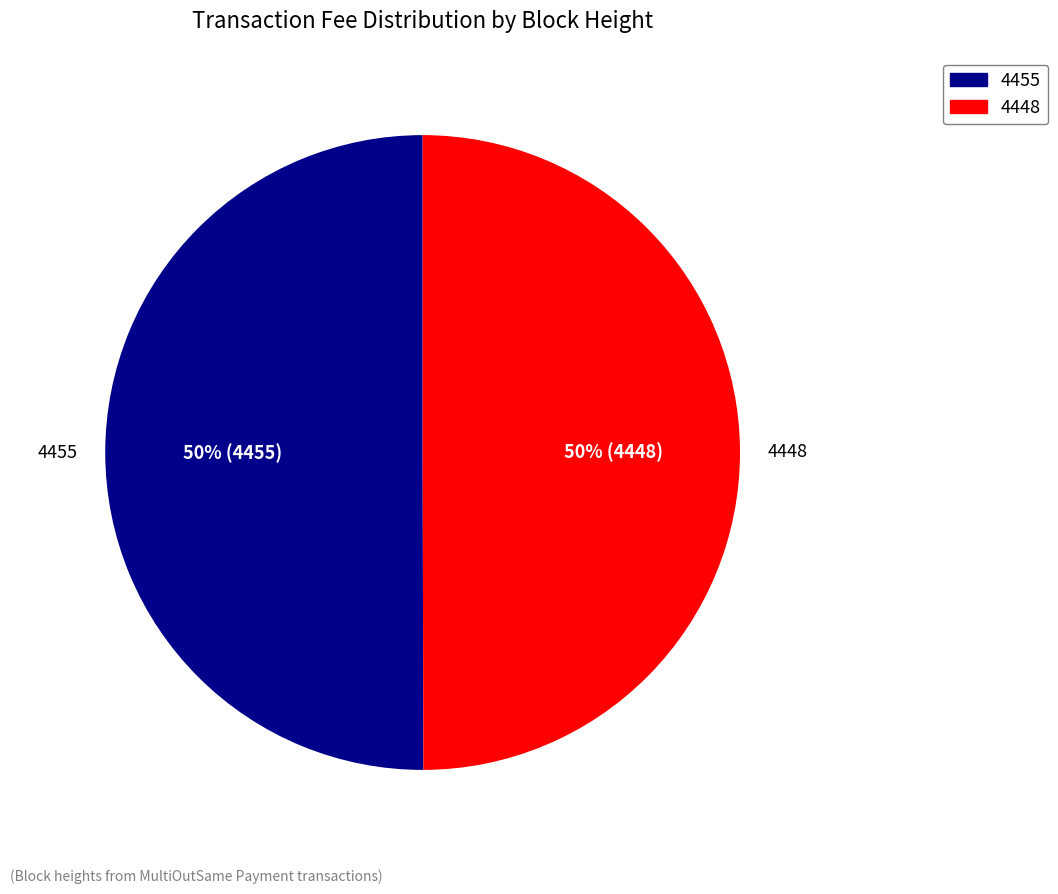

The 4448 slice represents 37% of the pie. True or false?

False